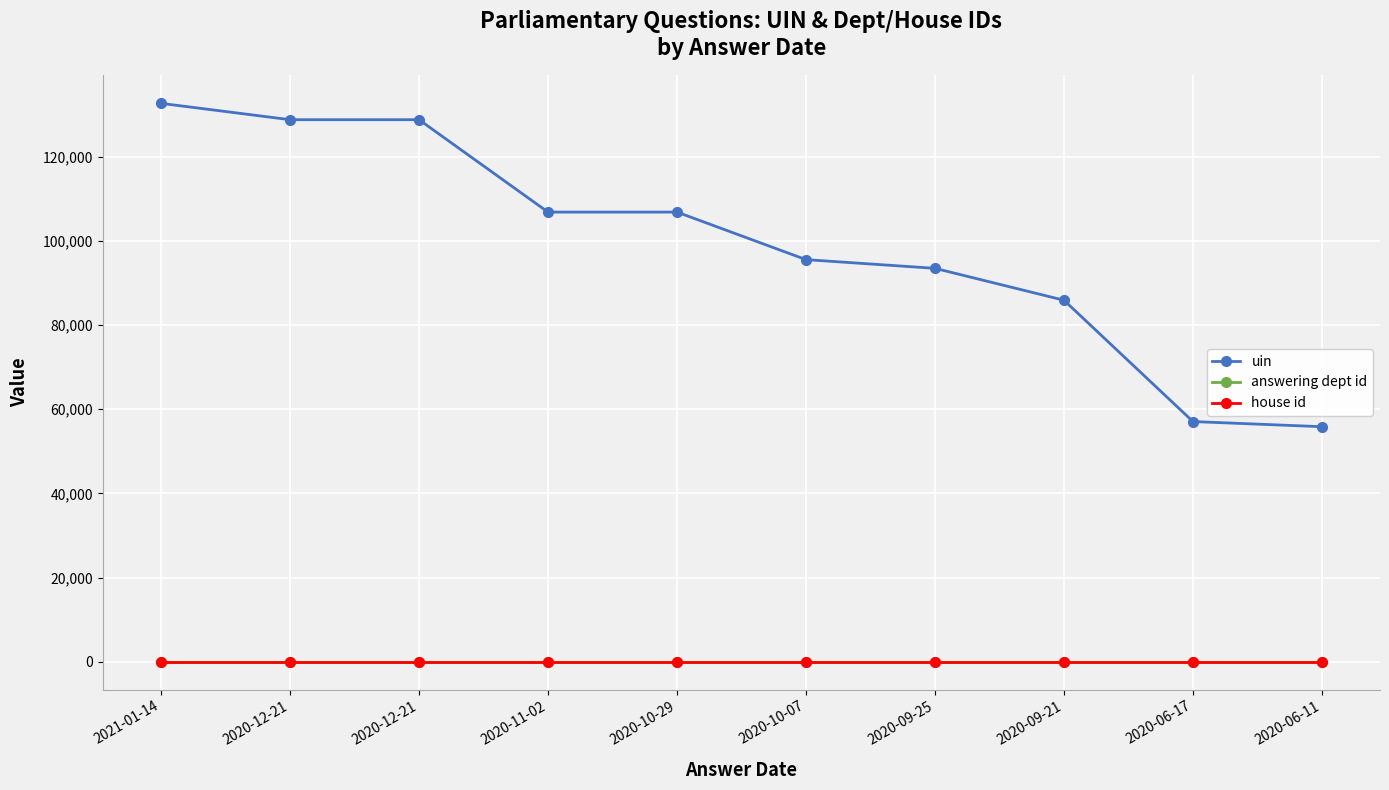

Reading left to right, list all the values displayed in this chart.

uin: 132756	128867	128868	106896	106897	95592	93519	85936	57085	55860
answering dept id: 10	10	10	10	10	10	10	10	10	10
house id: 1	1	1	1	1	1	1	1	1	1